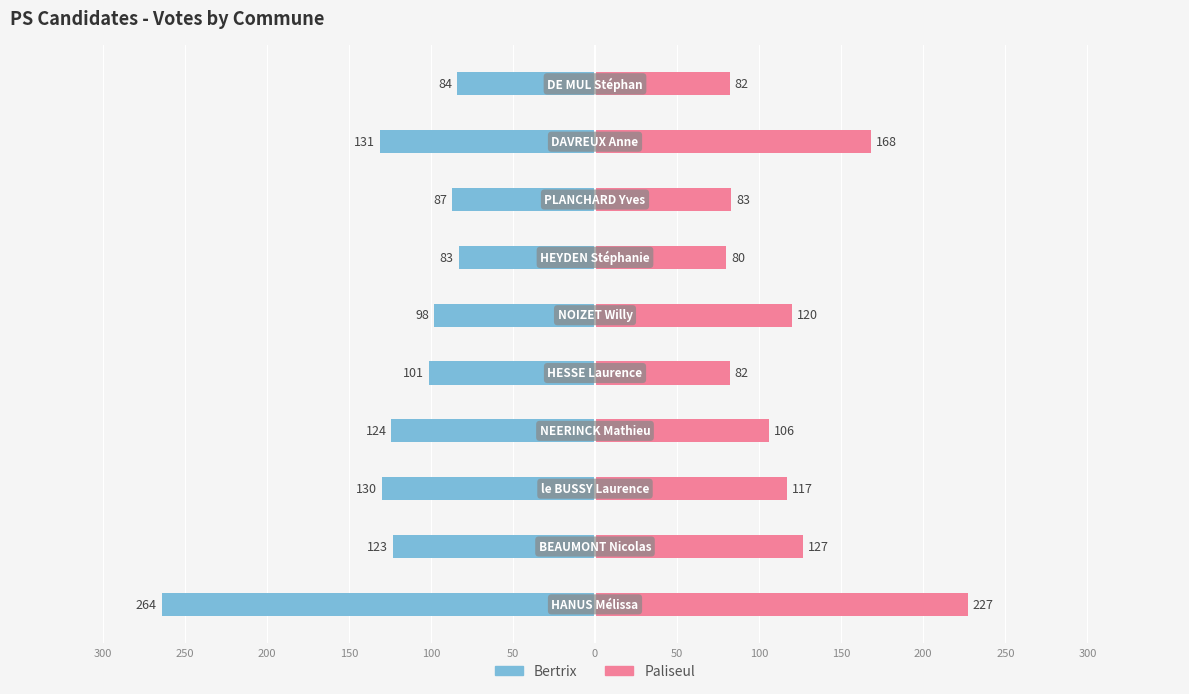

Which has a higher value, 300 or 150?

150